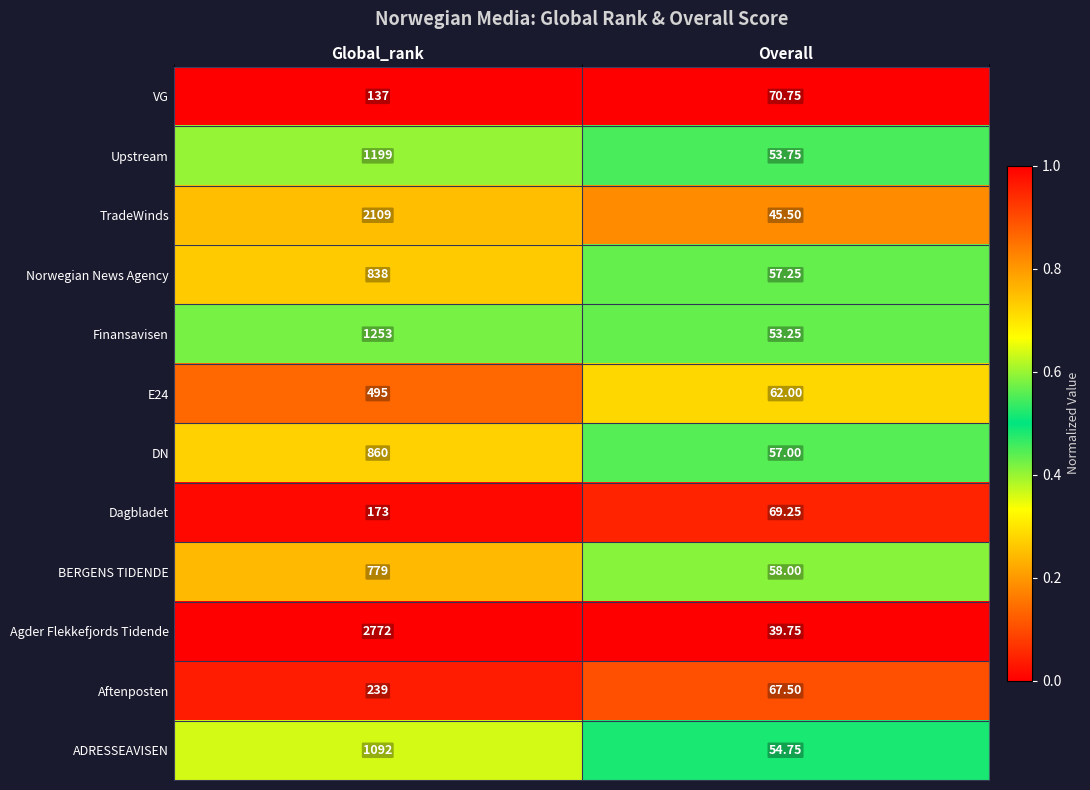

Which series changed the most between Global_rank and Overall?

Agder Flekkefjords Tidende